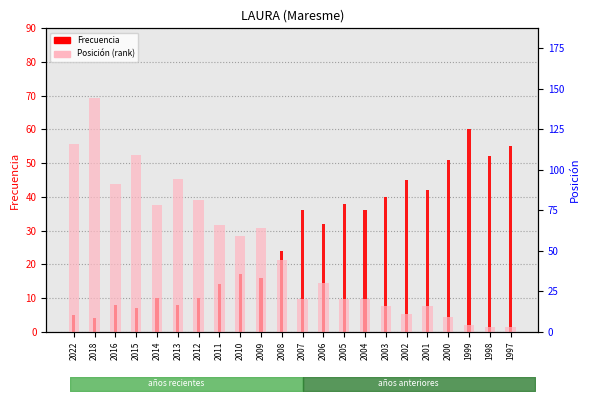

Which series has the largest range (max minus min)?

Posición (rank)